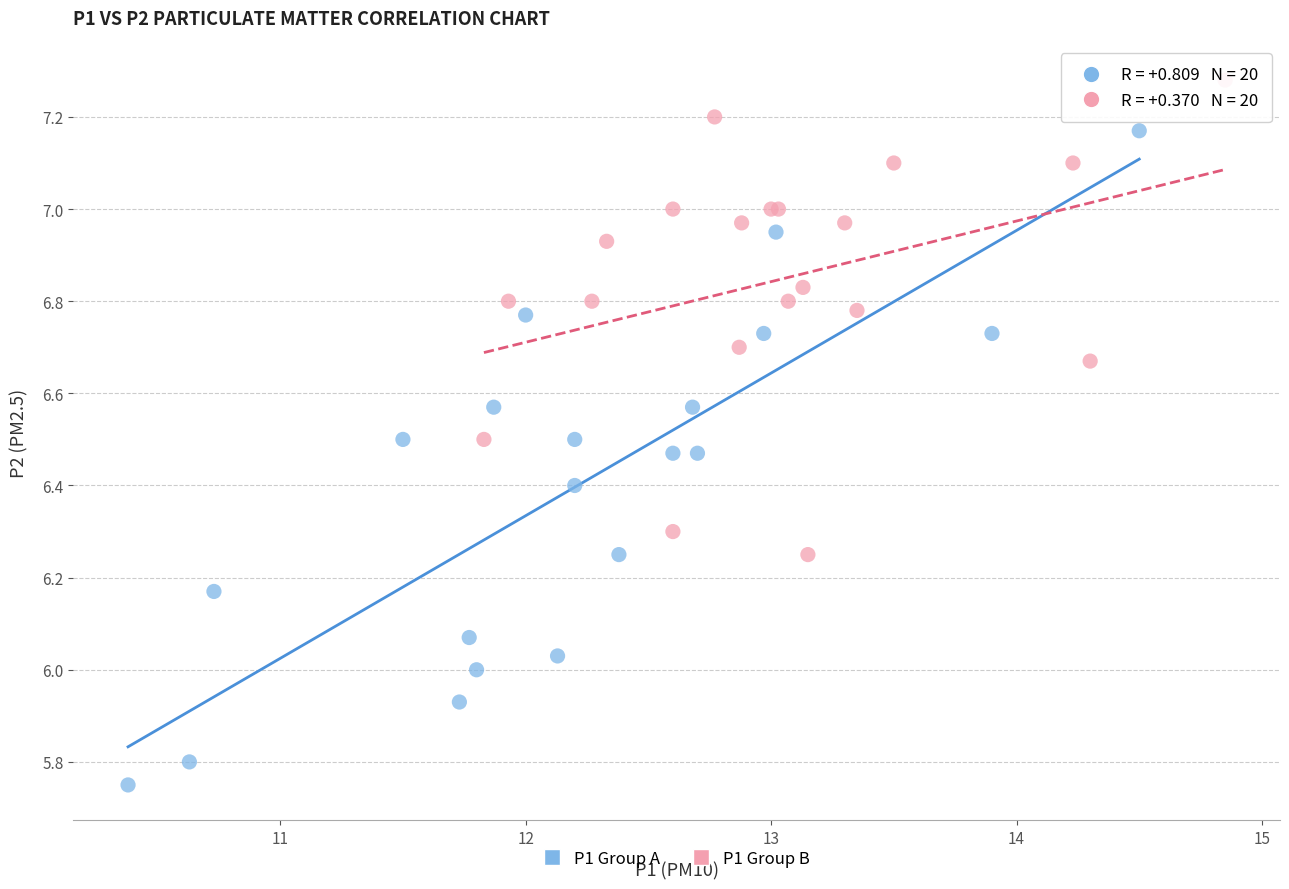

Which series has the widest spread of Y values?

P1 Group A